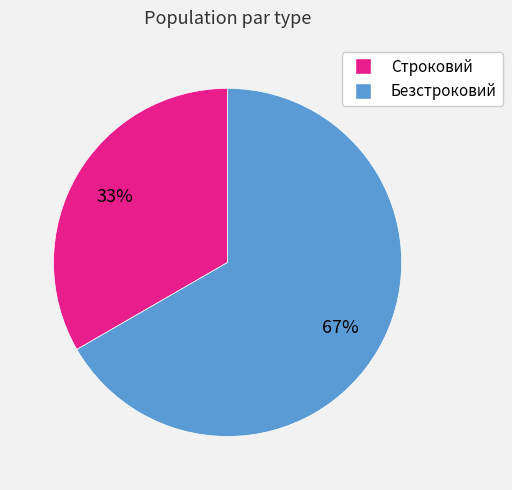

To the nearest percent, what percentage of the pie is Безстроковий?

67%